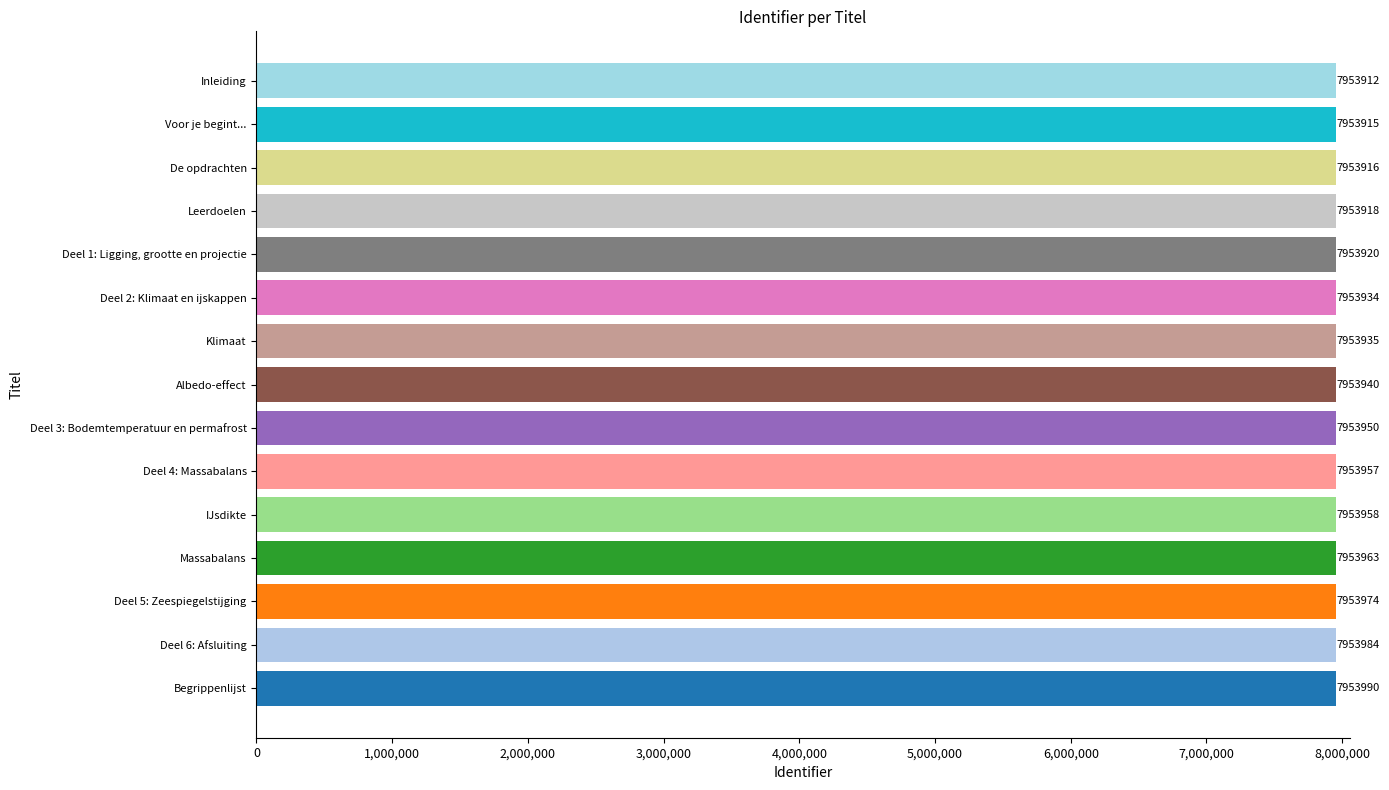

At which label is the value closest to 7953951?

Deel 3: Bodemtemperatuur en permafrost